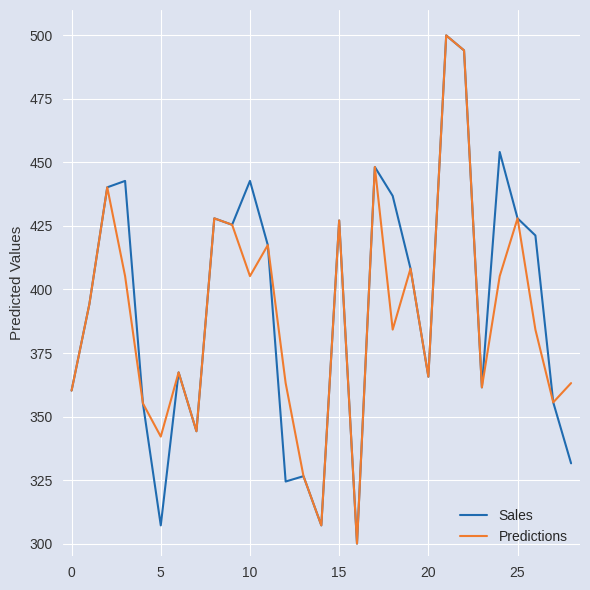

At how many categories does at least one series exceed 377?

16